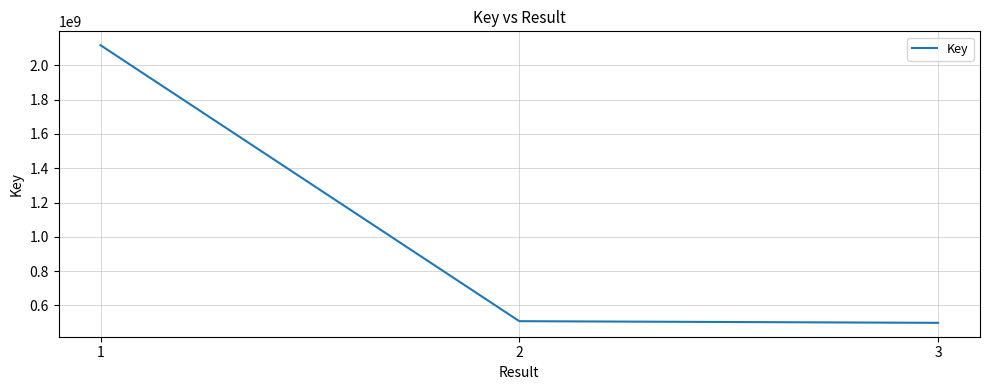

What is the average value?

1041083358